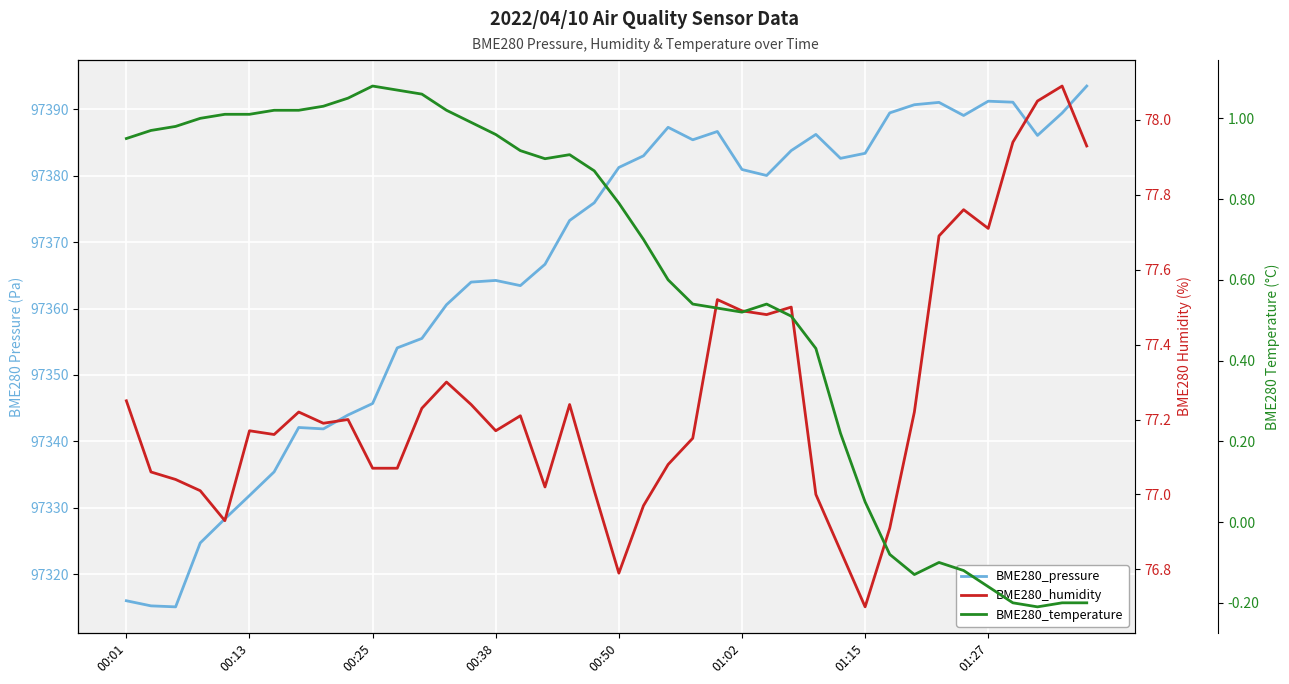

The BME280_temperature series shows 0.5 at 01:02. True or false?

True